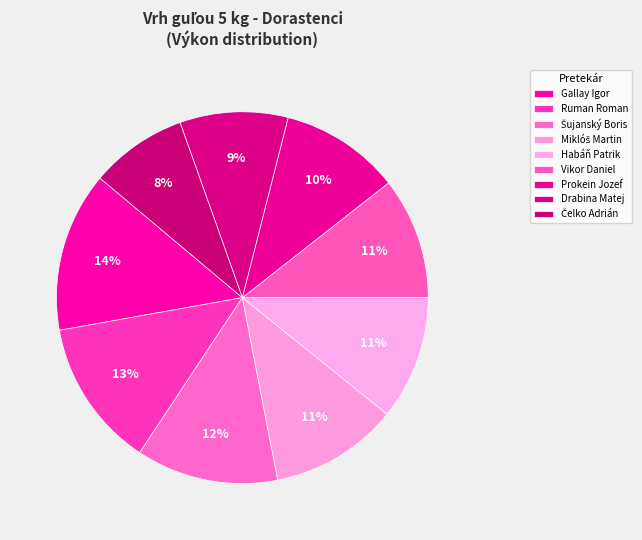

Does Prokein Jozef represent more than half of the total?

No